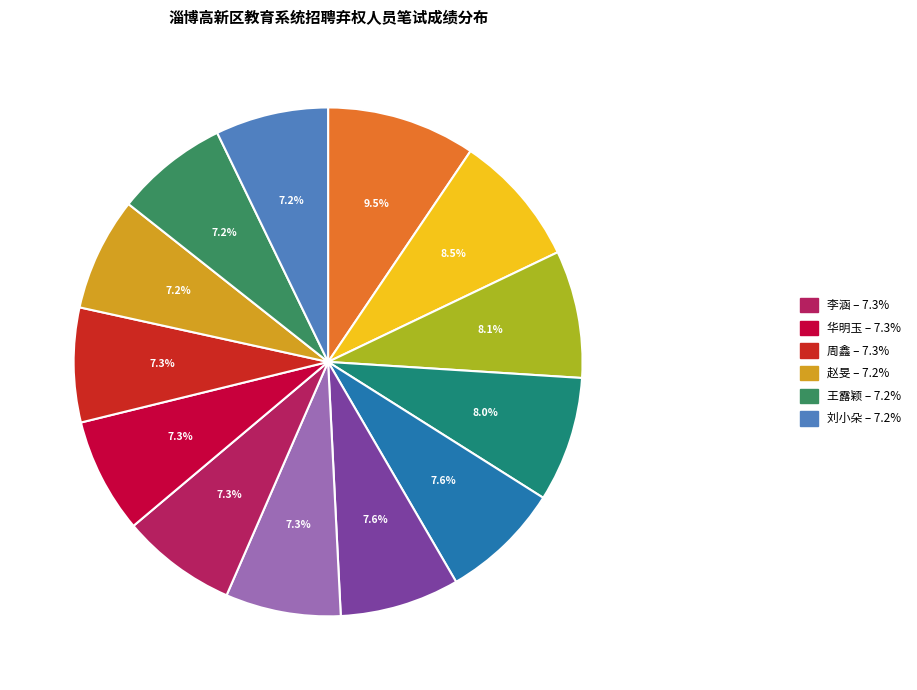

Is there a majority slice in this chart?

No